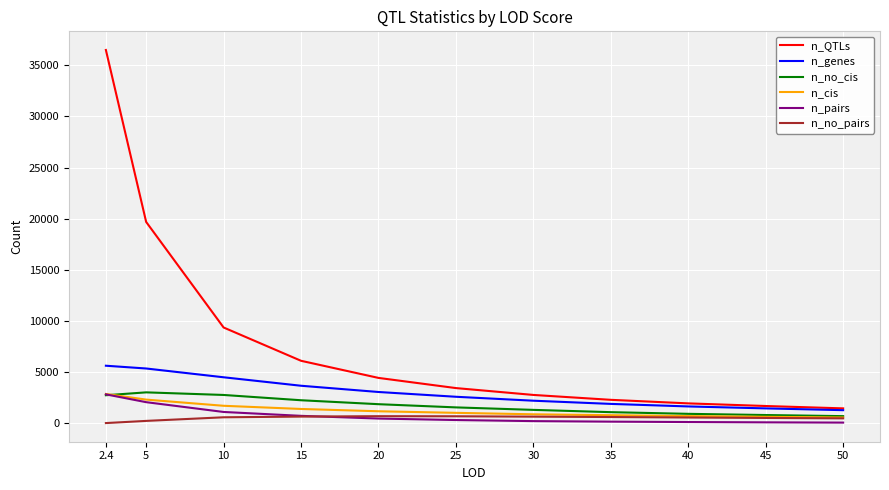

Which series has the widest spread of values?

n_QTLs